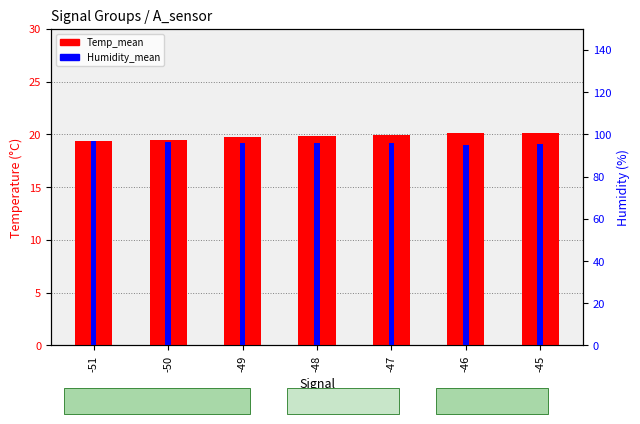

Rank the series by their average value, from highest to lowest.

Humidity_mean, Temp_mean